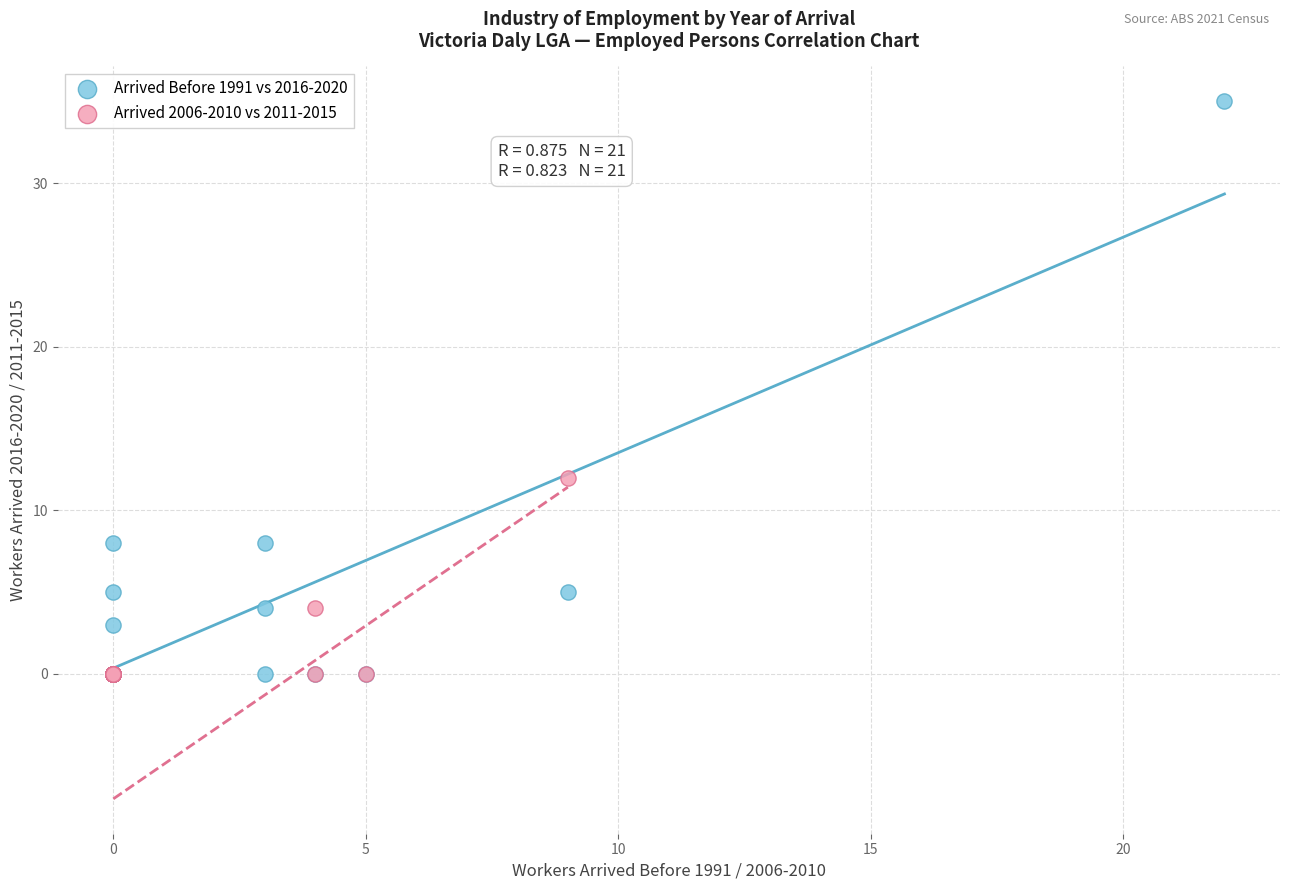

Which series reaches the maximum Y coordinate?

Arrived Before 1991 vs 2016-2020